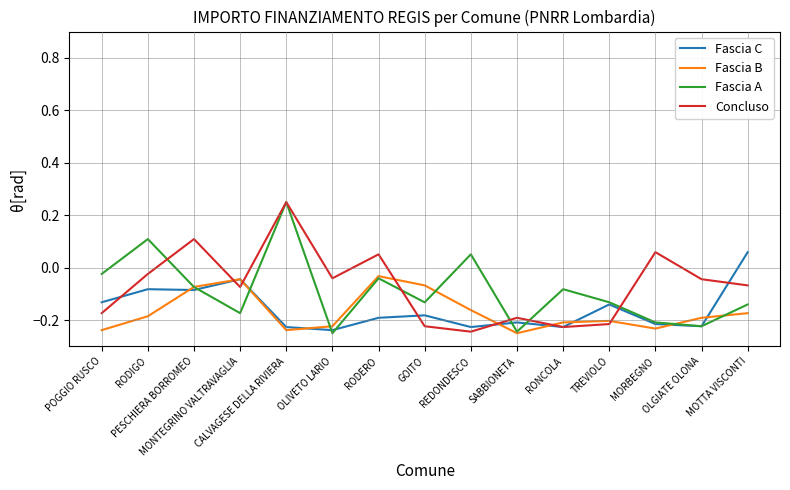

Which series ends up on top after the final intersection of Fascia C and Fascia B?

Fascia C